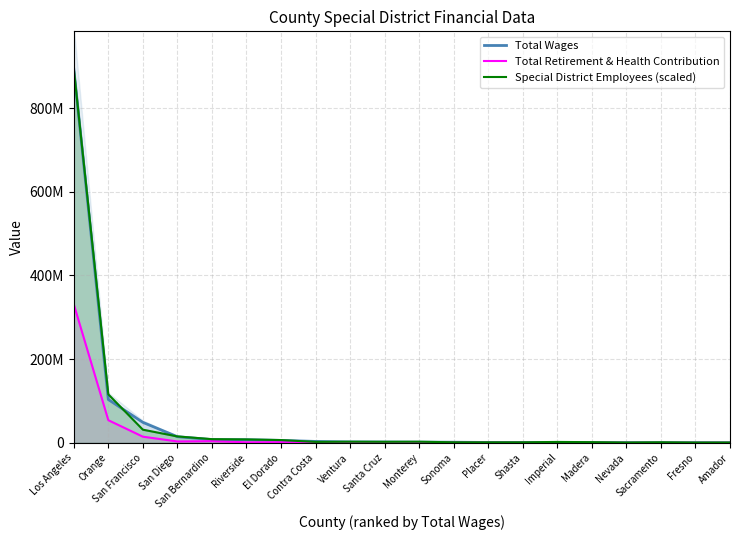

What is the label of the 15th point from the right?

Riverside